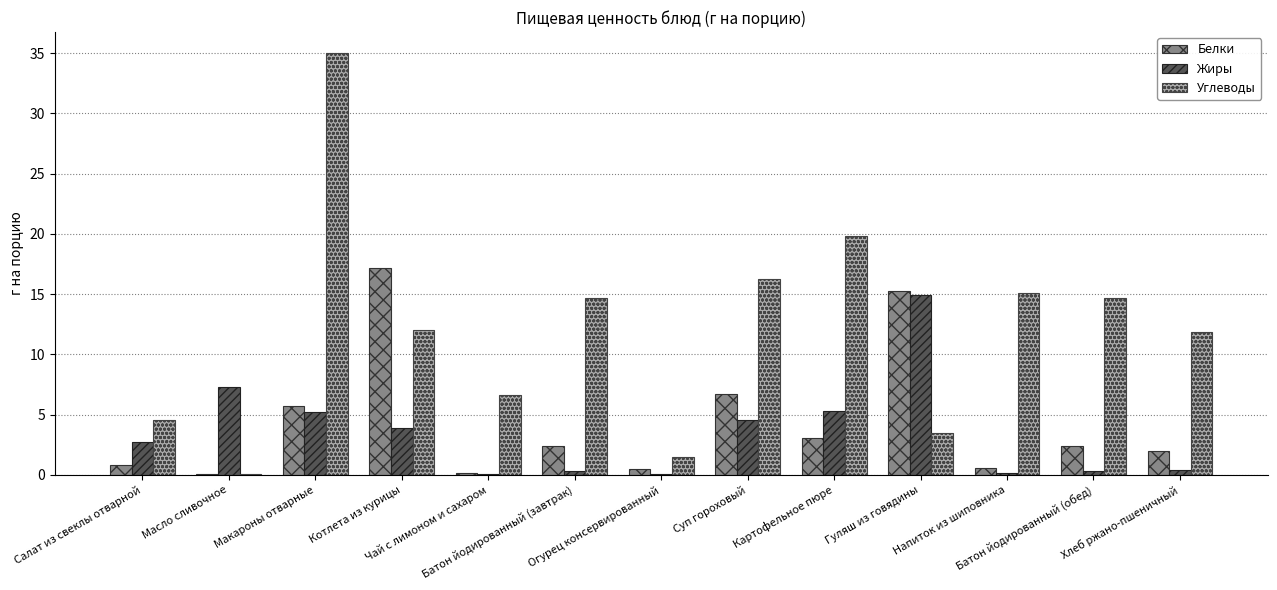

What is the maximum value for Жиры?

14.9